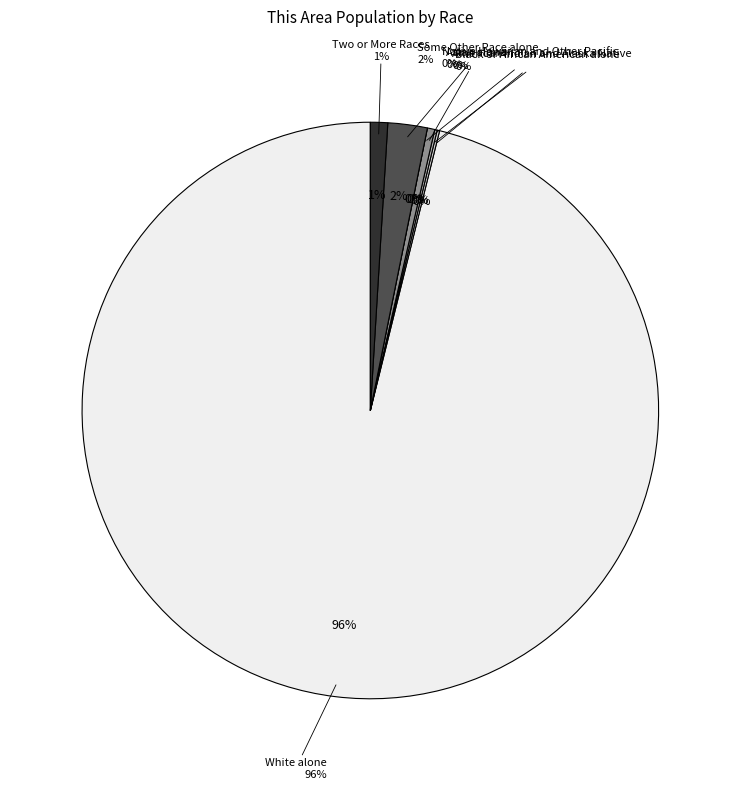

Rank the categories by value from highest to lowest.

White alone, Some Other Race alone, Two or More Races, Asian alone, Black or African American alone, American Indian and Alaska Native, Native Hawaiian and Other Pacific